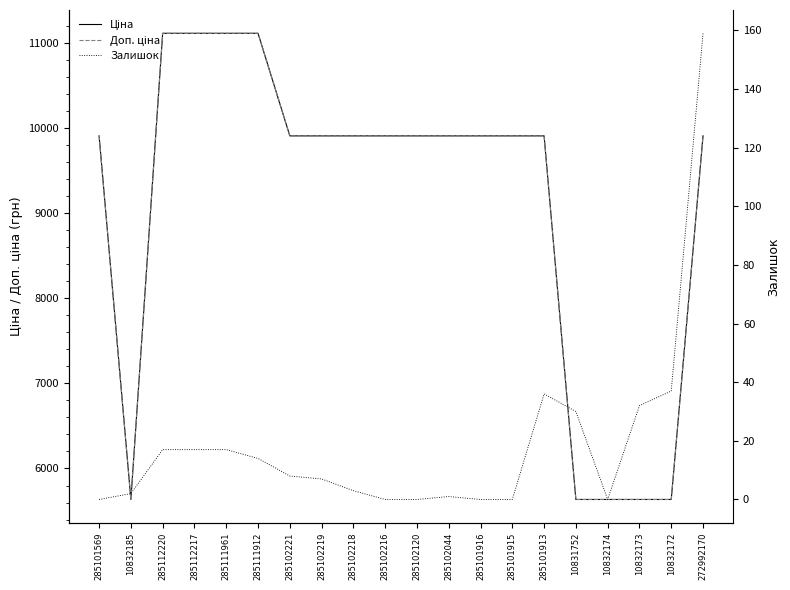

The value of Ціна at 10832185 is 5636.0. True or false?

True